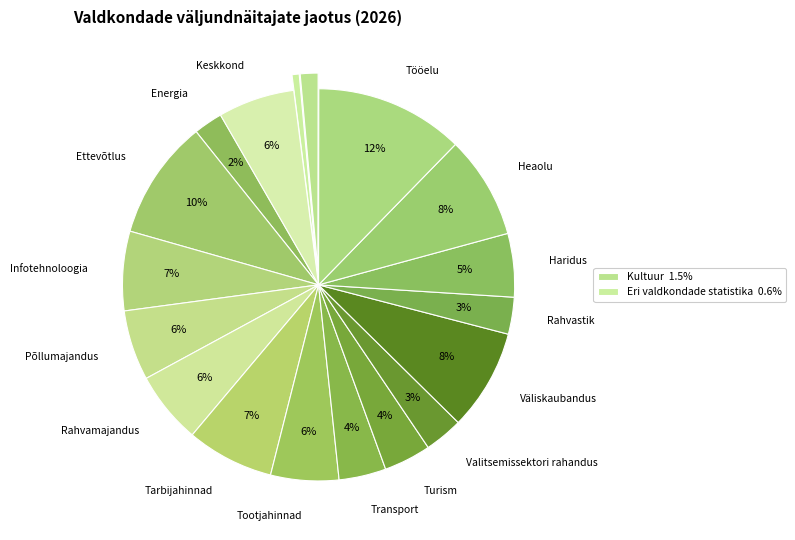

Count the number of slices in the pie.

18